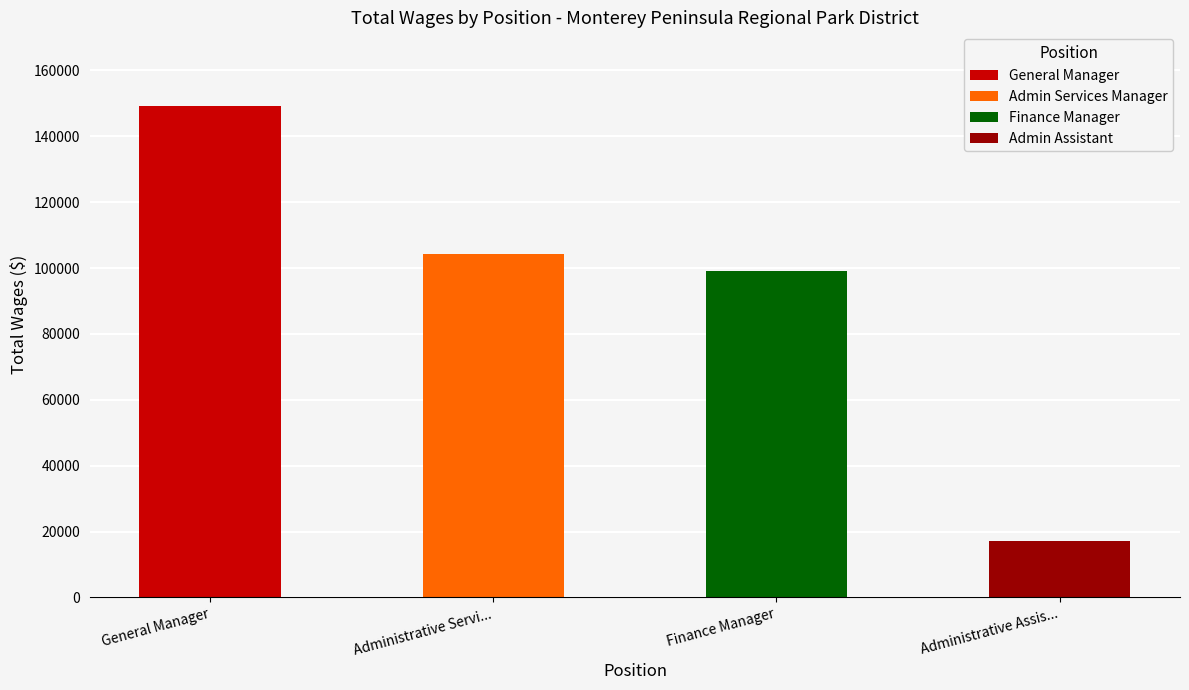

Which category has the lowest value across all series?

Administrative Assis...